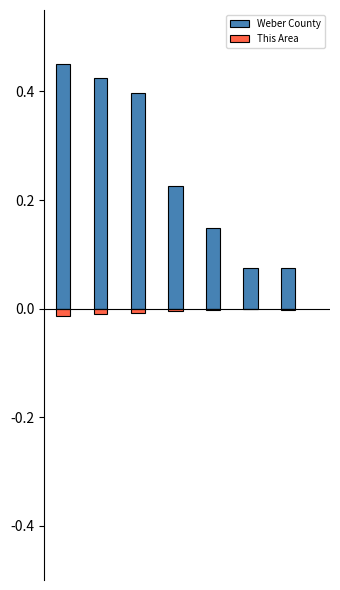

What is the value of the Weber County bar at the 3rd from the left?

0.4